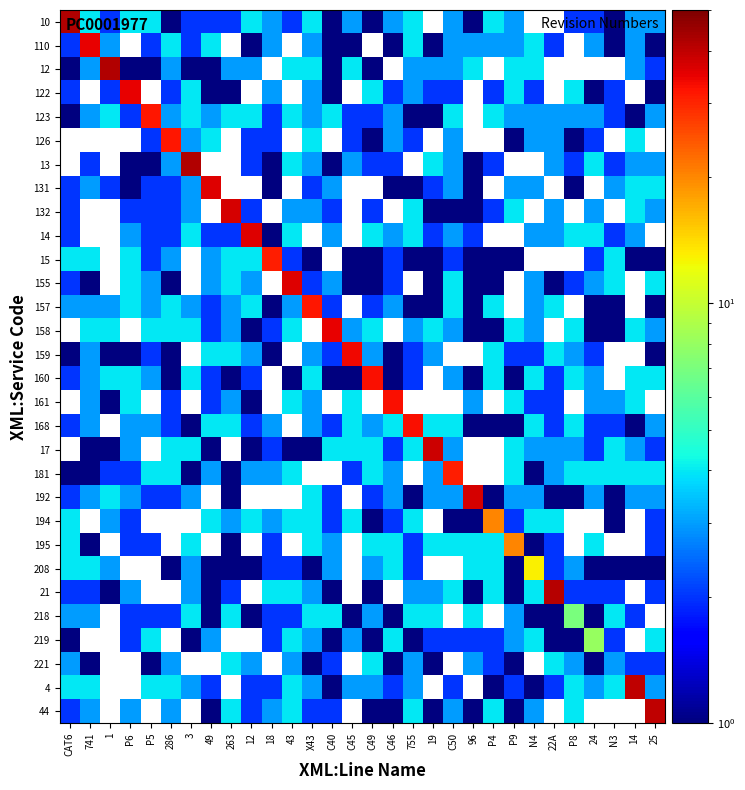

List the labels in order of 13 value, smallest first.

18, CAT6, 741, 1, P6, P5, C40, 96, C49, C46, P4, P8, N3, 286, 22A, 3, 49, 263, 12, X43, C45, 14, 25, 43, 755, C50, 19, P9, N4, 24